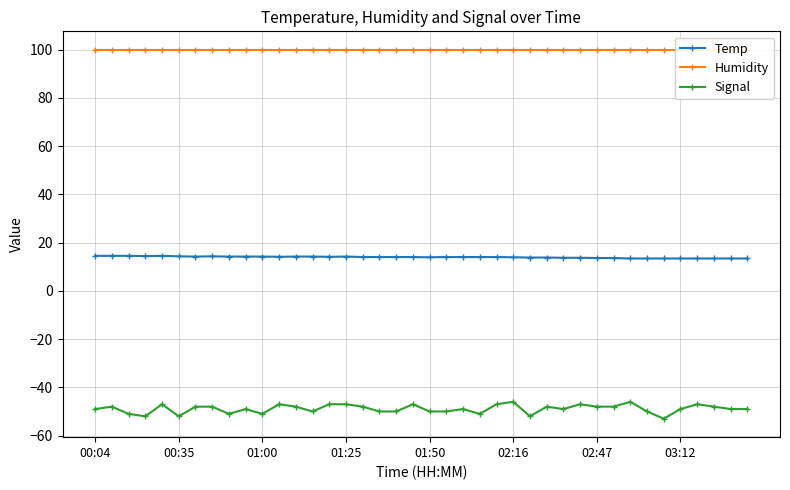

True or false: Signal has more than 1 interior local peaks.

True